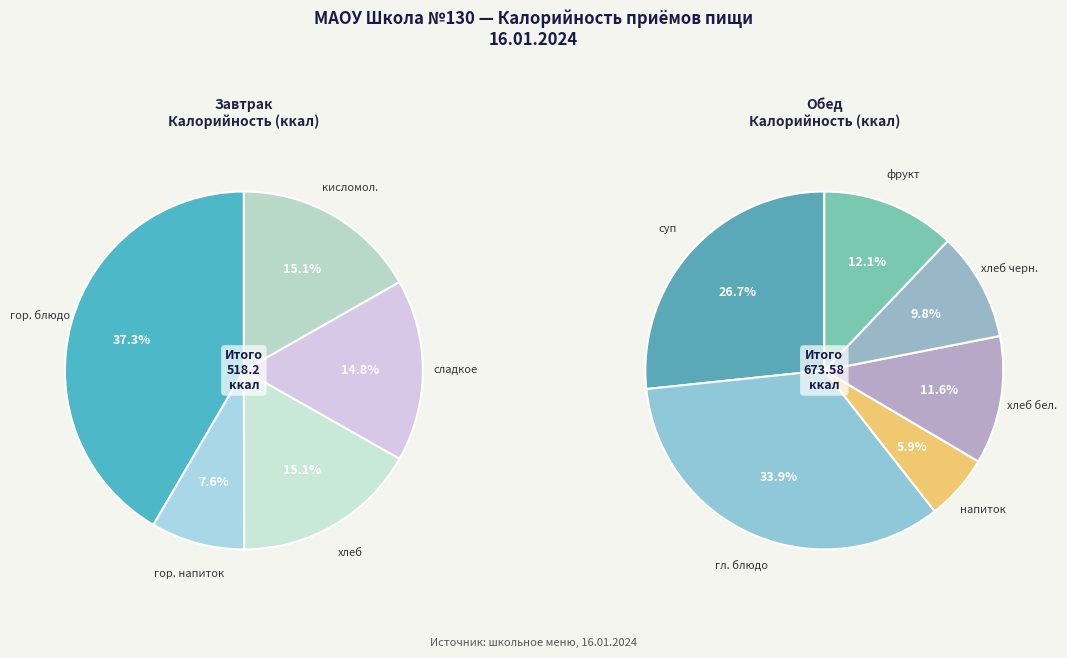

Between Завтрак and Обед, which is larger?

Обед